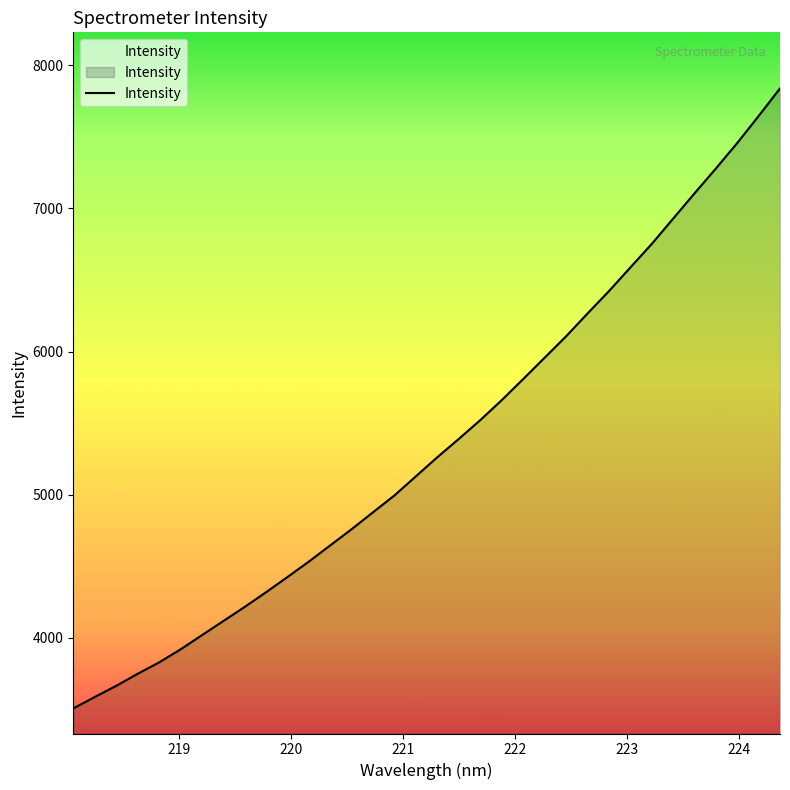

What is the minimum value shown in the chart?

3506.2